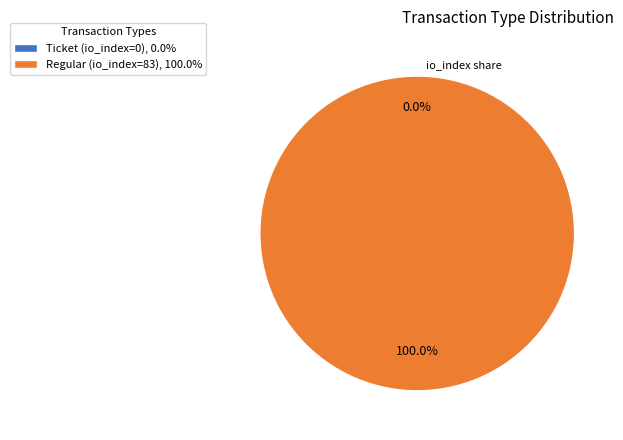

How many slices are in this pie chart?

2